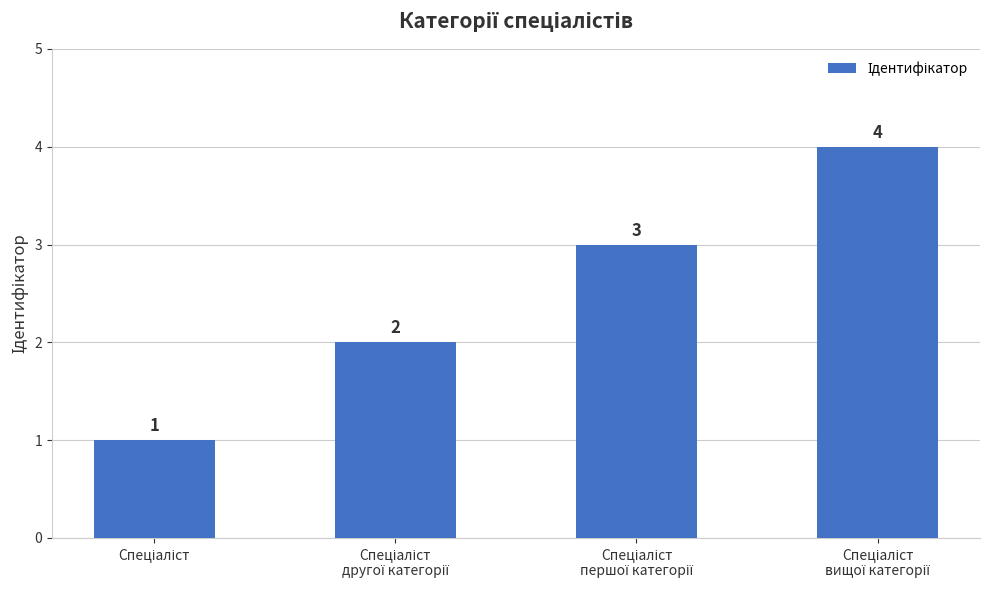

What is the difference between the maximum and minimum values?

3